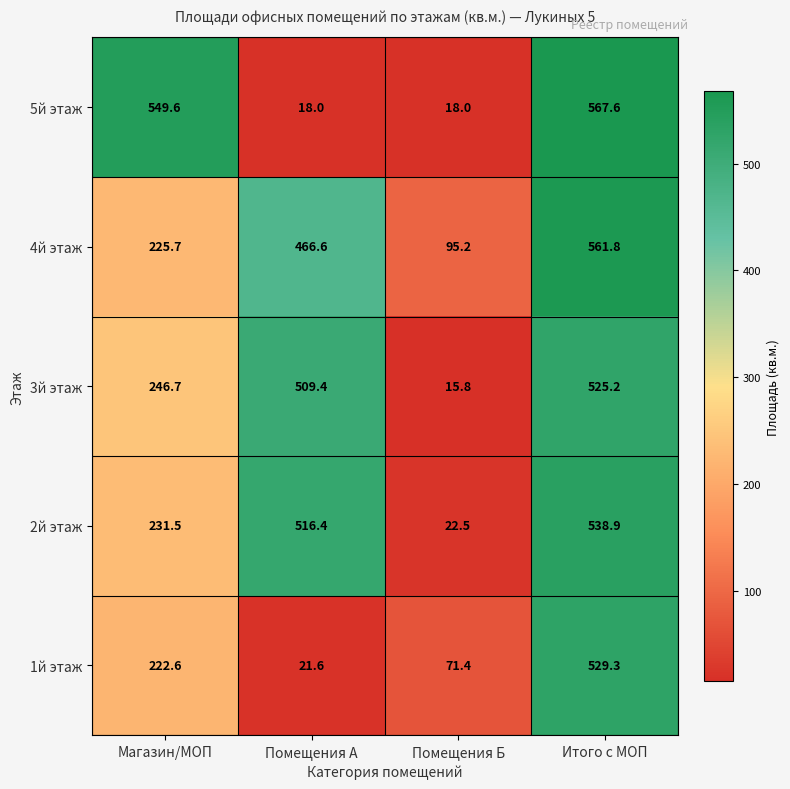

Reading left to right, transcribe all the data shown in this chart.

5й этаж: Магазин/МОП=549.6	Помещения А=18.0	Помещения Б=18.0	Итого с МОП=567.6
4й этаж: Магазин/МОП=225.7	Помещения А=466.6	Помещения Б=95.2	Итого с МОП=561.8
3й этаж: Магазин/МОП=246.7	Помещения А=509.4	Помещения Б=15.8	Итого с МОП=525.2
2й этаж: Магазин/МОП=231.5	Помещения А=516.4	Помещения Б=22.5	Итого с МОП=538.9
1й этаж: Магазин/МОП=222.6	Помещения А=21.6	Помещения Б=71.4	Итого с МОП=529.3